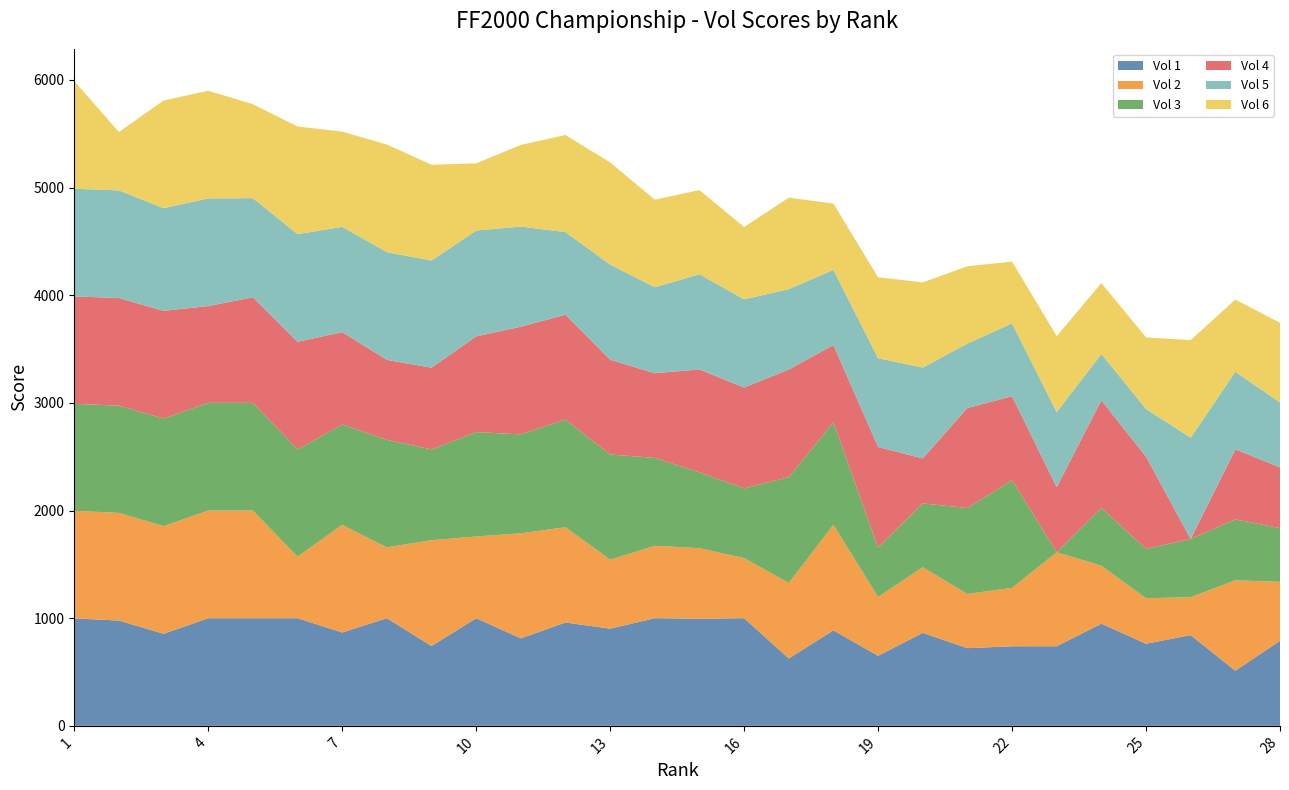

Reading left to right, what are all the values shown in this chart?

Vol 1: 997.8	978.2	854.9	1000.0	1000.0	1000.0	867.3	1000.0	741.5	1000.0	812.6	960.4	902.6	1000.0	995.6	1000.0	625.9	887.2	650.7	863.7	721.9	739.2	739.5	949.3	762.7	842.7	512.1	790.9
Vol 2: 1000.0	1000.0	1000.0	1000.0	1000.0	571.8	1000.0	658.0	982.6	759.3	975.9	884.7	640.8	672.6	654.3	558.3	701.6	980.3	546.8	610.2	503.3	542.7	873.0	538.3	423.2	352.6	840.4	547.1
Vol 3: 993.4	995.6	1000.0	1000.0	1000.0	995.6	932.4	997.8	844.0	969.4	918.9	1000.0	977.0	816.2	705.0	647.5	982.3	952.6	459.0	592.2	798.2	1000.0	0.0	536.6	458.3	540.4	565.3	498.8
Vol 4: 997.8	1000.0	1000.0	899.1	980.4	1000.0	857.5	743.8	758.8	889.4	1000.0	973.6	880.5	786.5	955.8	936.7	1000.0	717.2	933.9	418.0	929.2	779.7	604.7	1000.0	856.2	0.0	650.4	564.7
Vol 5: 1000.0	1000.0	953.9	1000.0	920.9	1000.0	978.1	1000.0	995.6	982.5	929.9	767.5	883.5	799.1	884.6	818.8	747.0	698.2	824.8	843.6	598.2	676.9	697.5	430.1	443.5	941.0	720.5	602.6
Vol 6: 1000.0	542.1	1000.0	1000.0	873.1	1000.0	884.3	1000.0	889.4	624.1	758.9	901.8	948.9	813.0	781.2	672.0	849.6	615.6	751.3	791.4	718.3	573.6	705.1	658.7	664.4	906.7	671.0	739.9